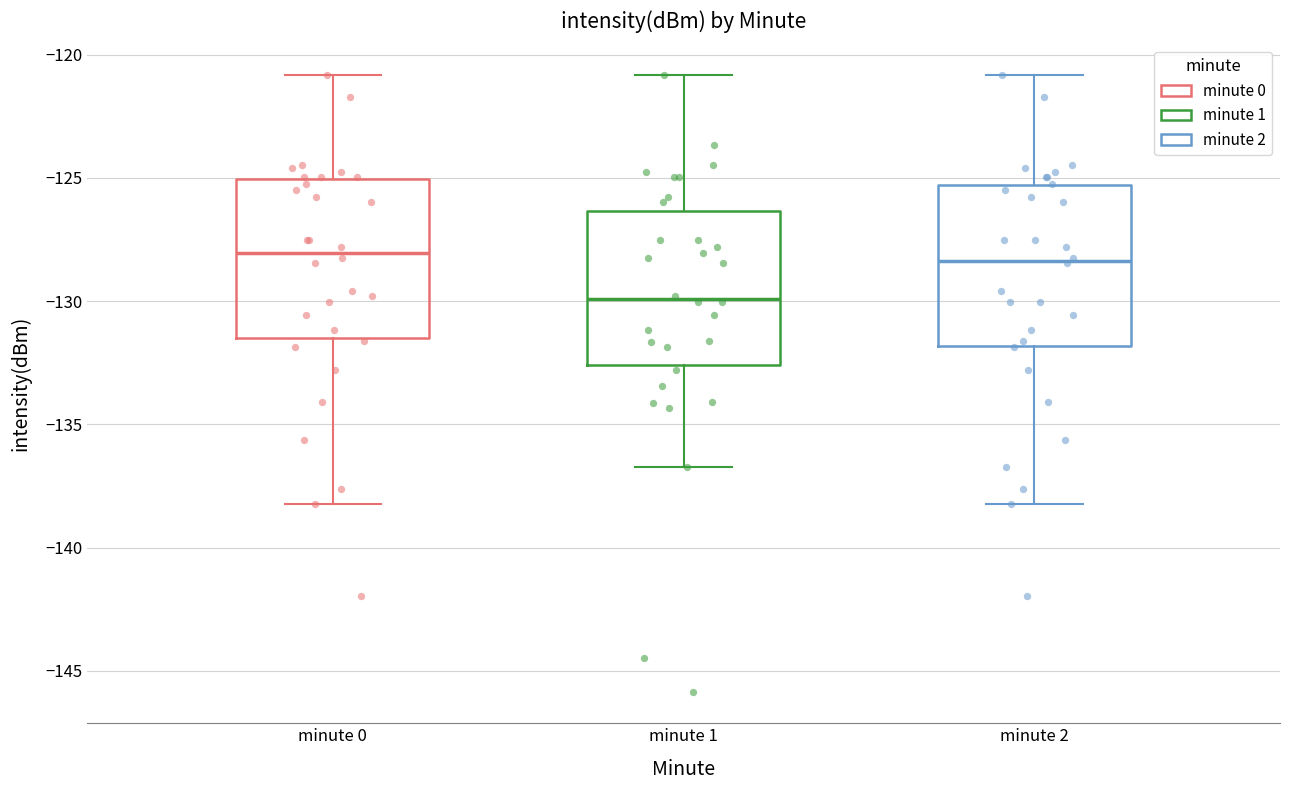

Reading left to right, transcribe this box plot: for each box, give where its median line is, the range the box spans, and where its two whiskers end, as read against the y-axis. The values are not printed on the chart, so give them approximately, as read against the axis.

minute 0: median -128.0, box -131.5 to -125.0, whiskers -138.0 to -121.0
minute 1: median -130.0, box -132.5 to -126.5, whiskers -136.5 to -121.0
minute 2: median -128.5, box -132.0 to -125.5, whiskers -138.0 to -121.0